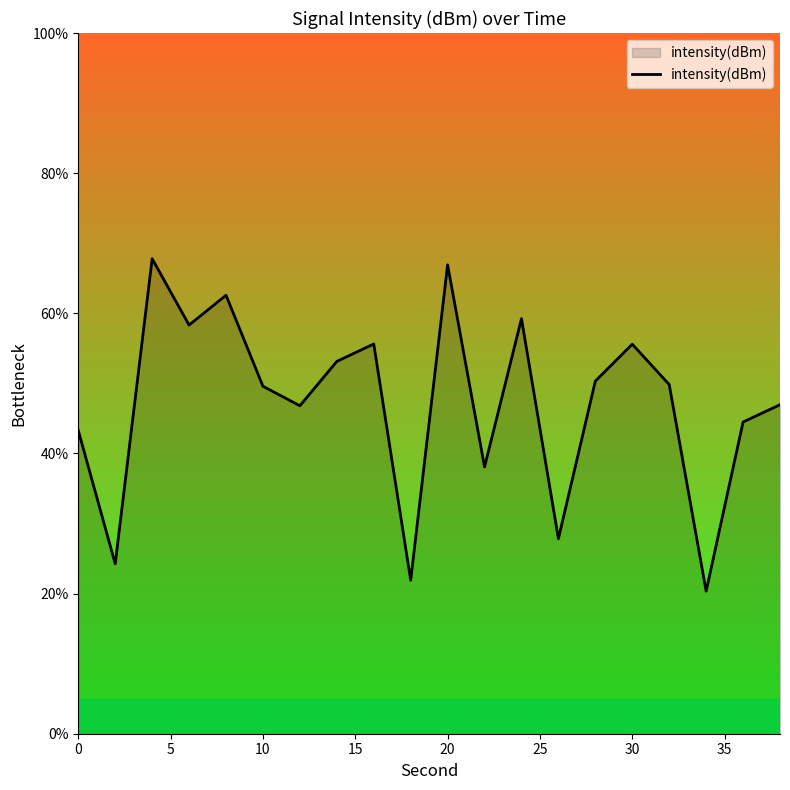

What is the smallest value displayed?

20.3